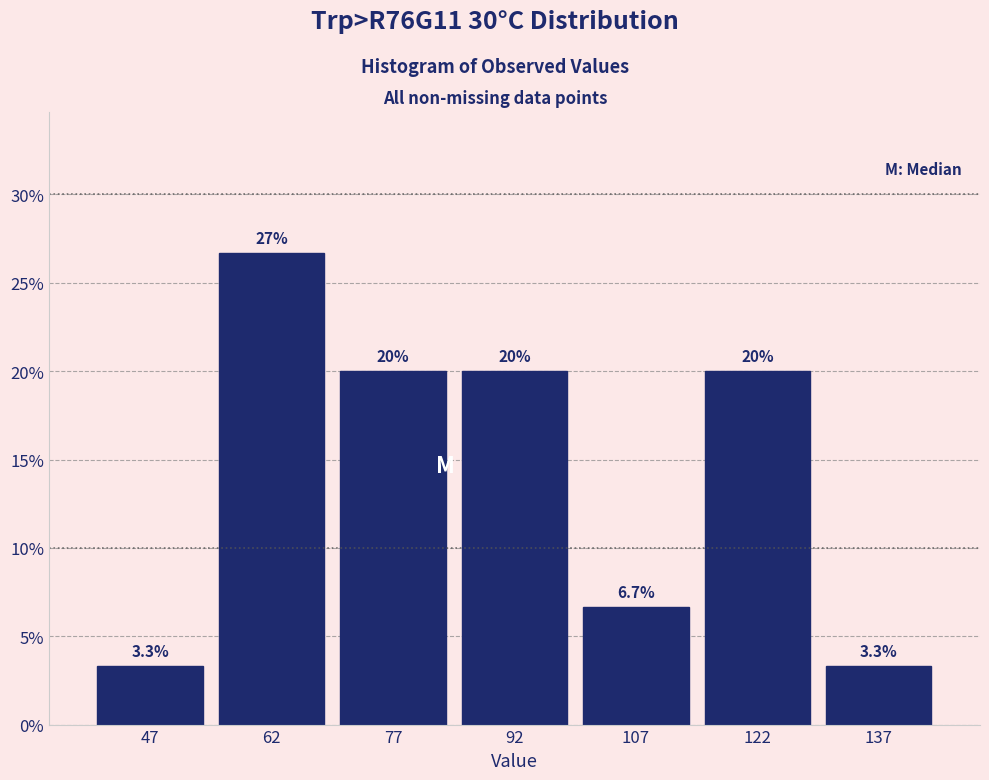

Over which range of the x-axis is the bar tallest?

55 to 70